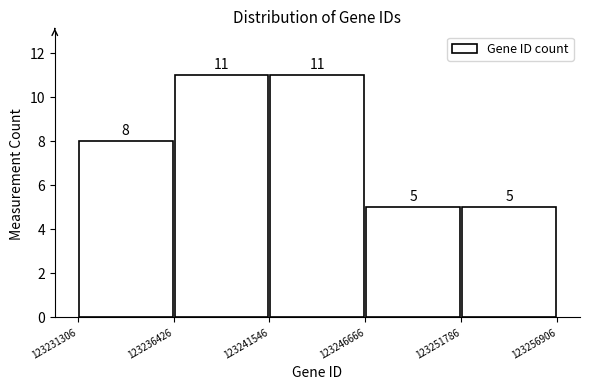

Reading left to right, list every bar in this chart as the range it spans on the x-axis followed by its height.

123231306 to 123236426: 8
123236426 to 123241546: 11
123241546 to 123246666: 11
123246666 to 123251786: 5
123251786 to 123256906: 5